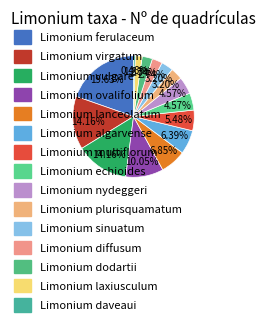

Is Limonium algarvense the majority of the pie?

No